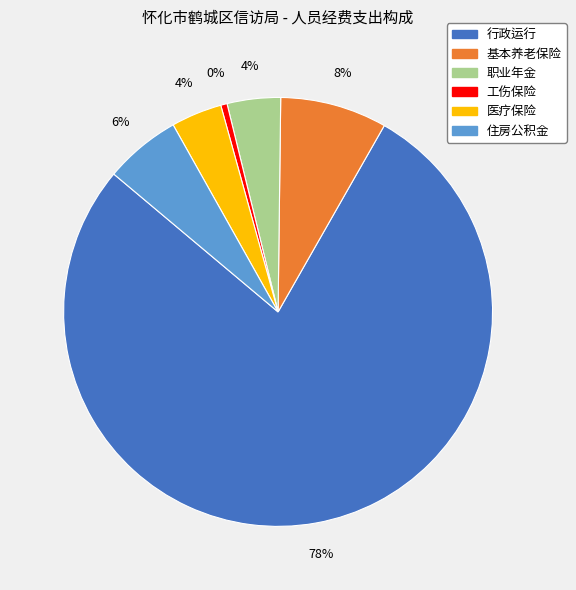

To the nearest percent, what is the average slice percentage?

17%